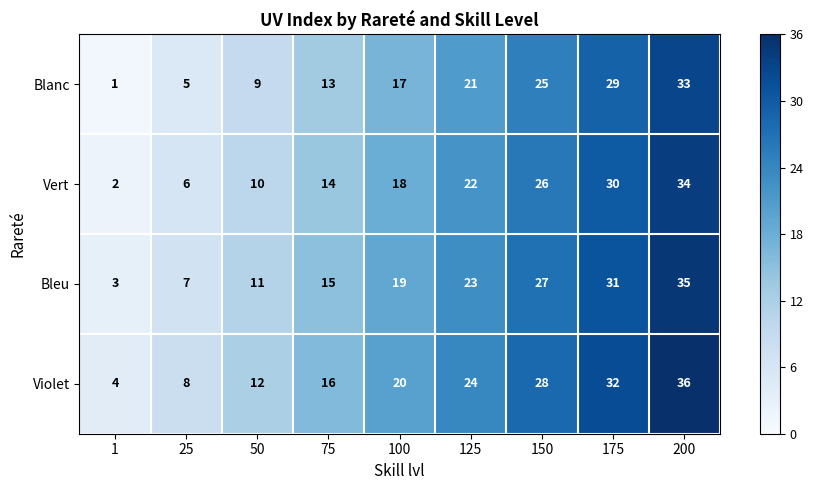

What is the approximate value of Vert at 50, to the nearest 5?

10